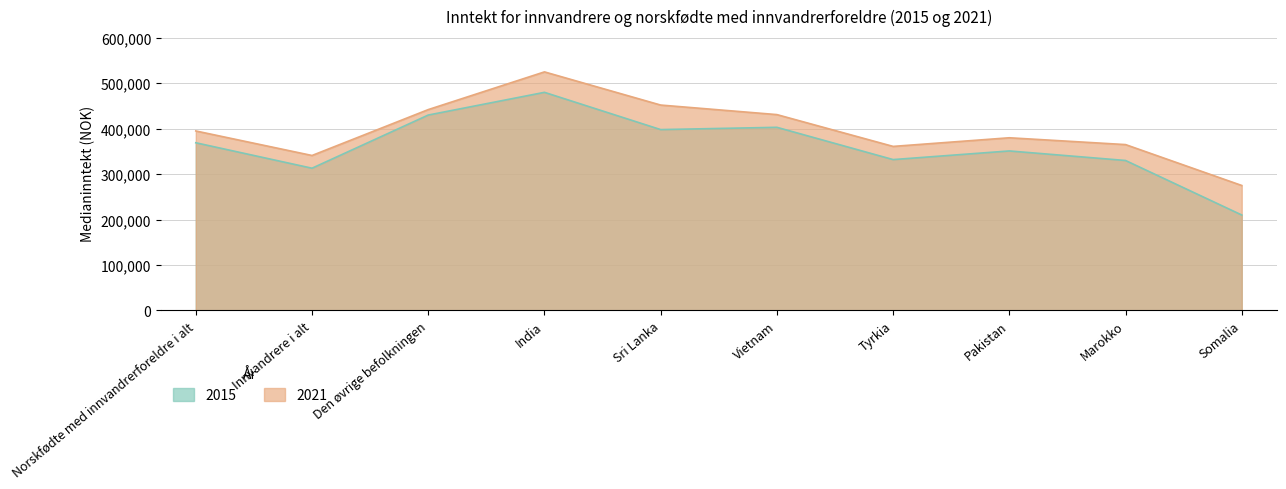

True or false: 2021 and 2015 cross at least once.

False